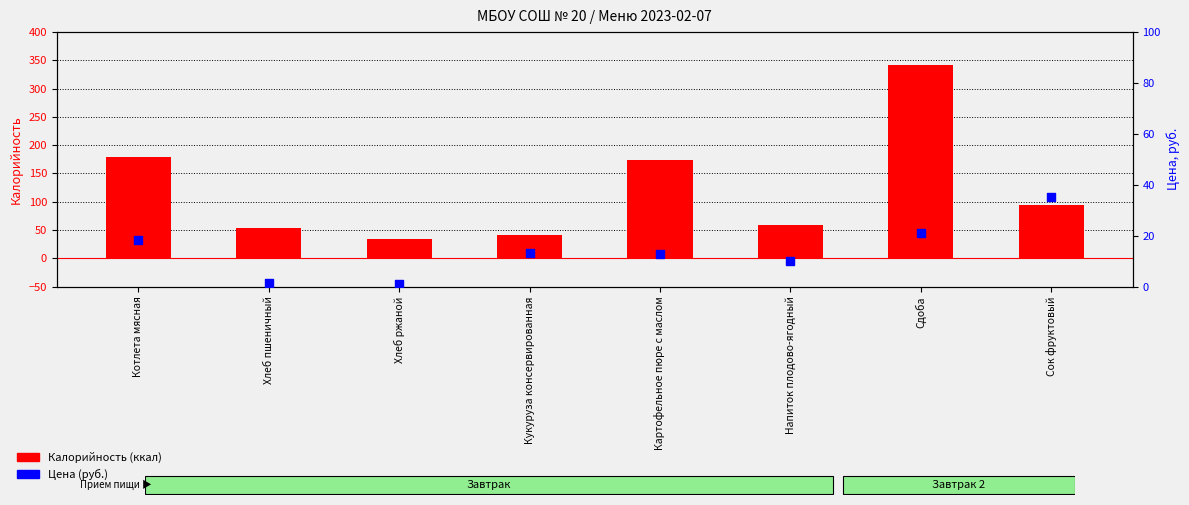

Which series has the largest total across all categories?

Калорийность (ккал)